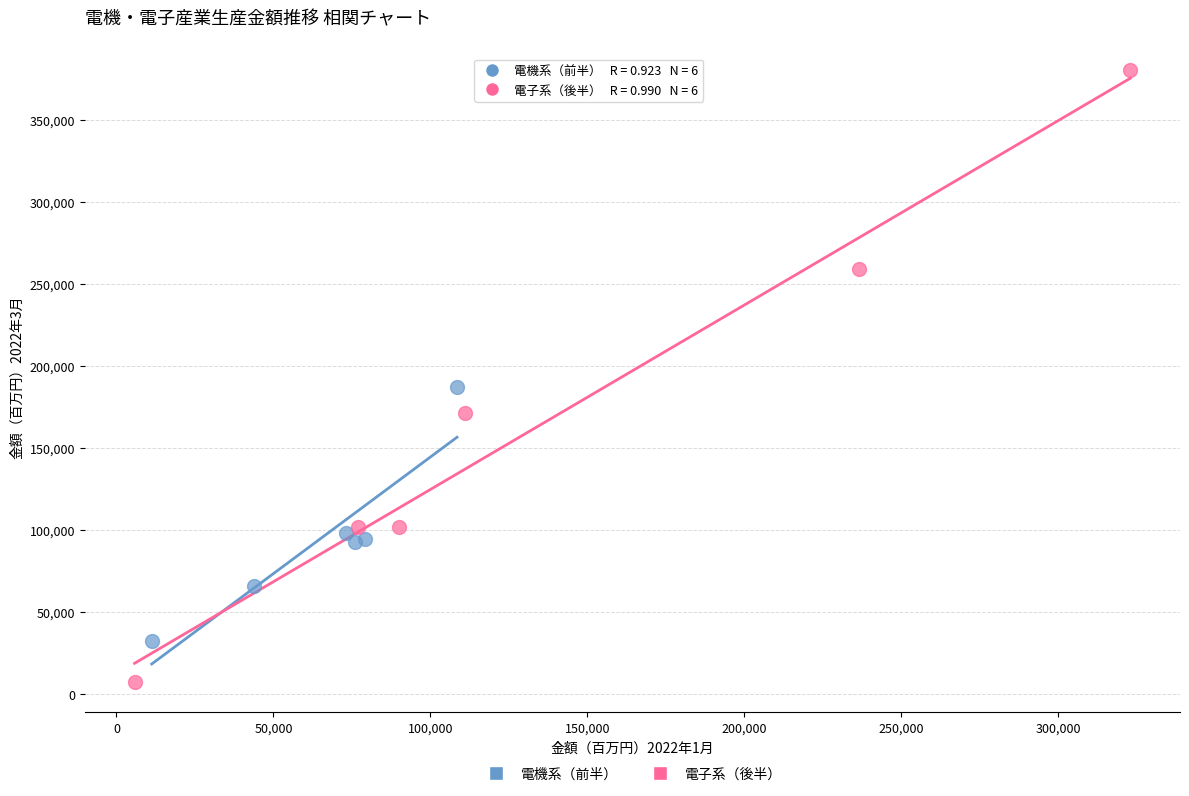

Which series reaches the minimum Y coordinate?

電子系（後半）